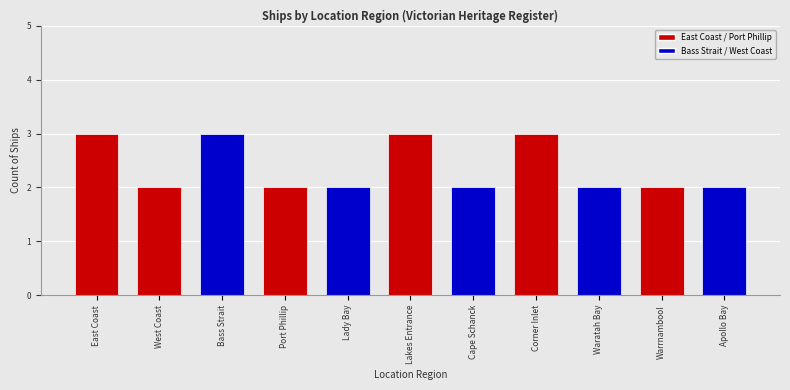

What is the average value?

2